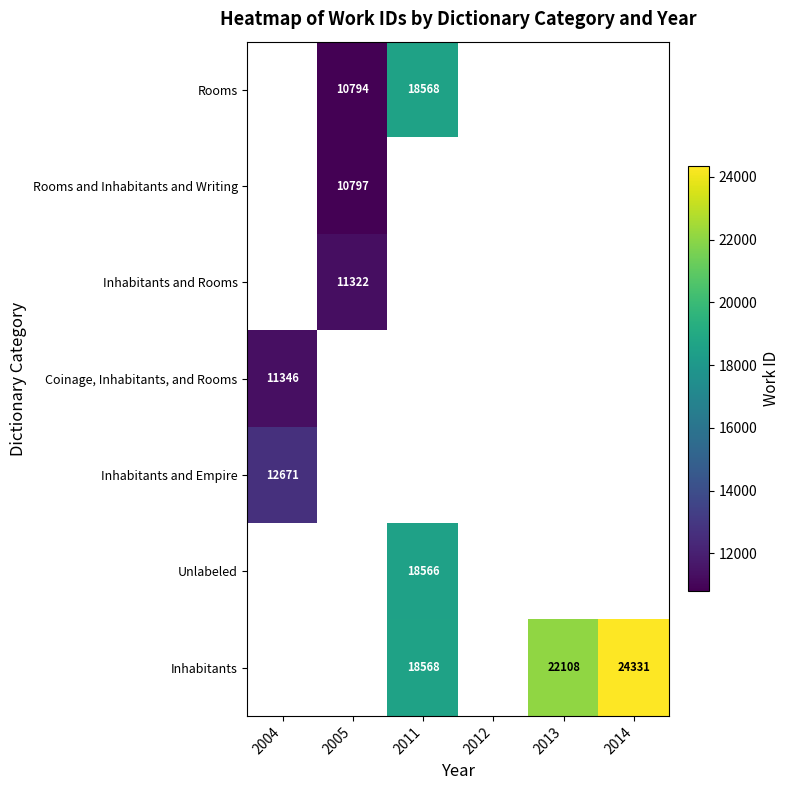

Between 2012 and 2005, which is larger?

2005